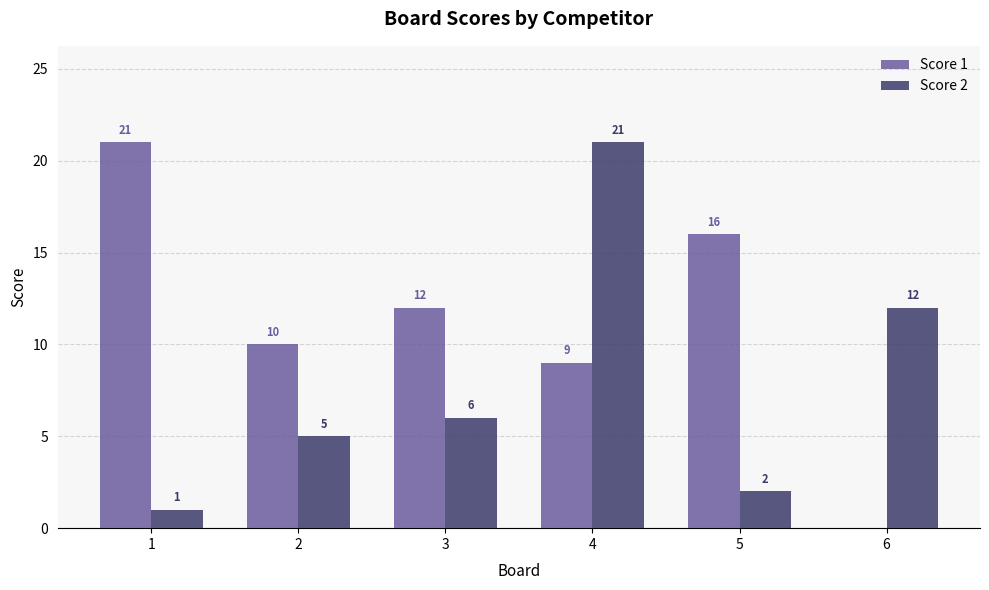

How many categories are shown in the chart?

6